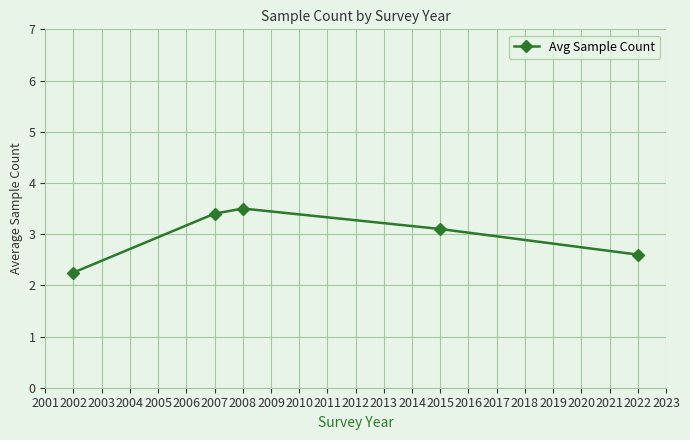

What is the average value?

3.0